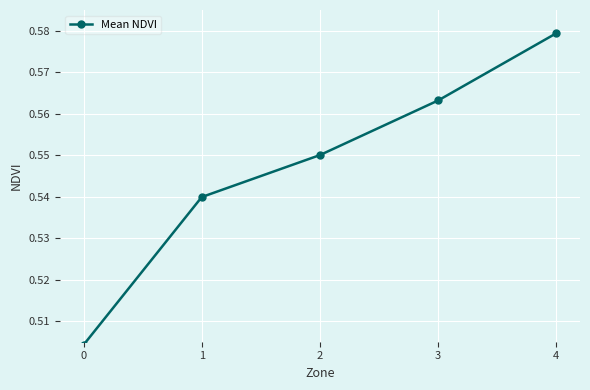

Rank the categories by value from lowest to highest.

0, 1, 2, 3, 4